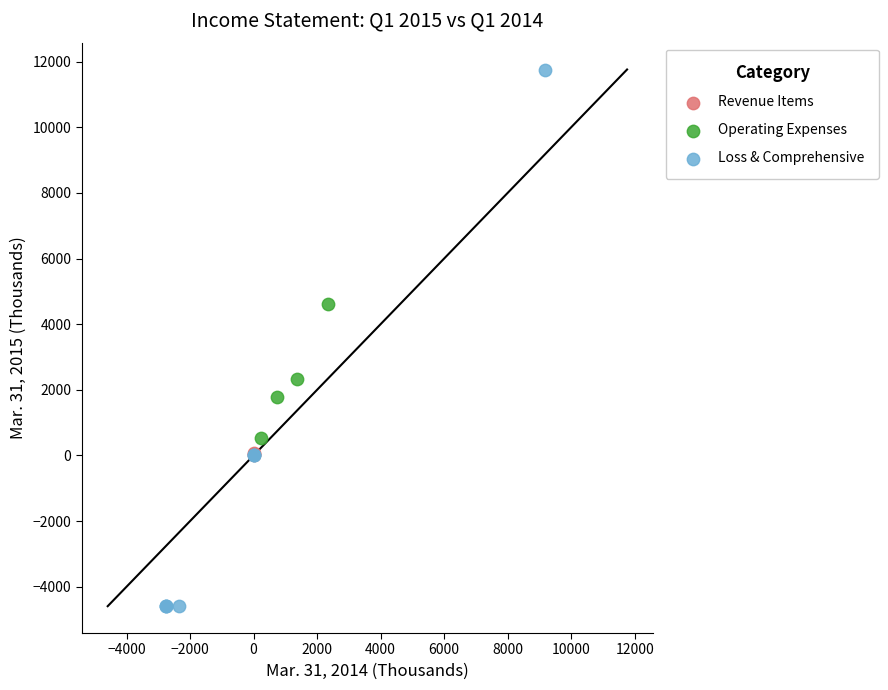

Which series has the widest spread of Y values?

Loss & Comprehensive